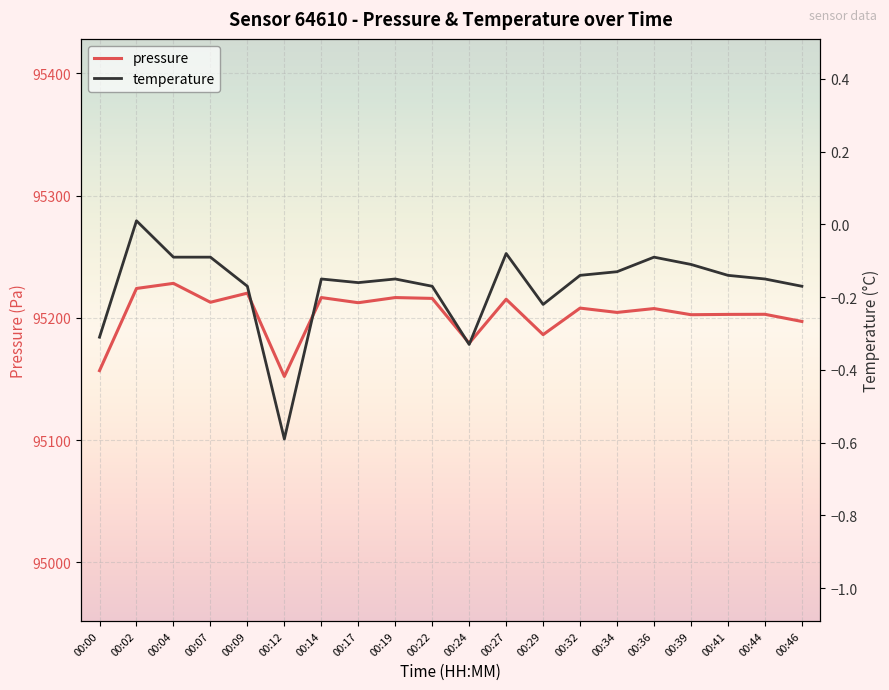

Between 00:41 and 00:12, which is larger?

00:41